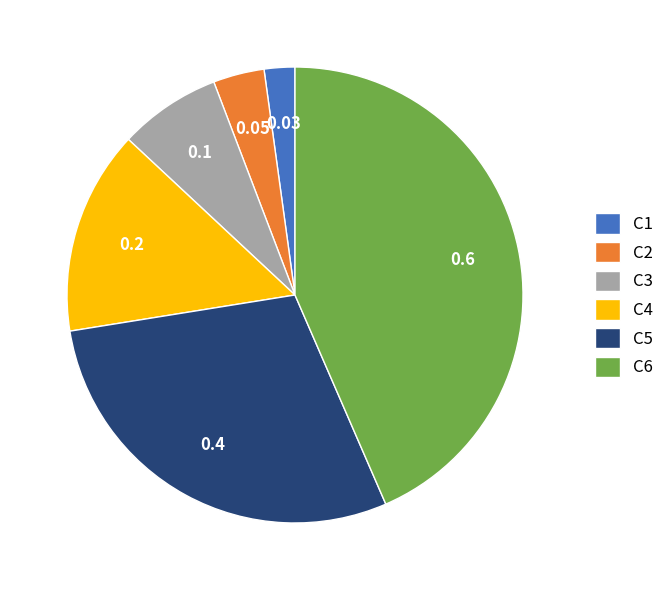

Which category has the biggest portion of the pie?

C6